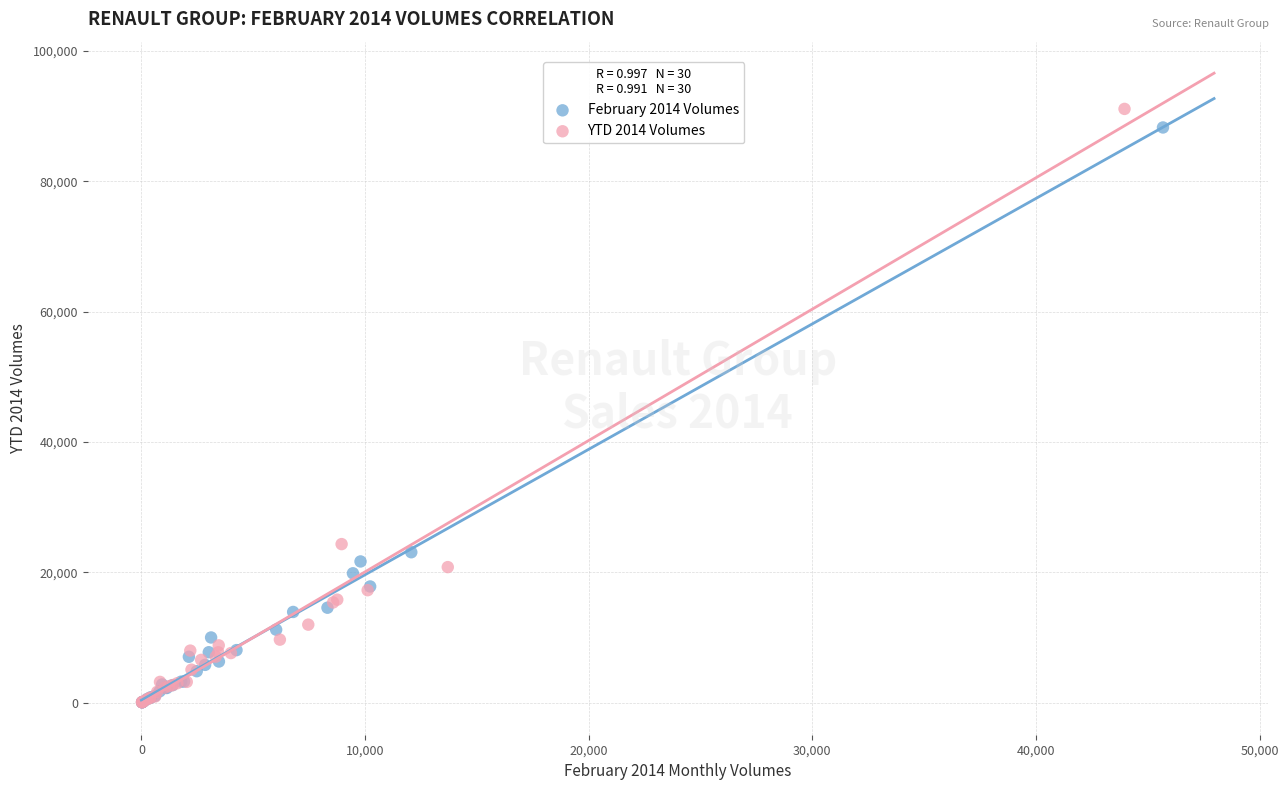

Which series has the widest spread of Y values?

YTD 2014 Volumes